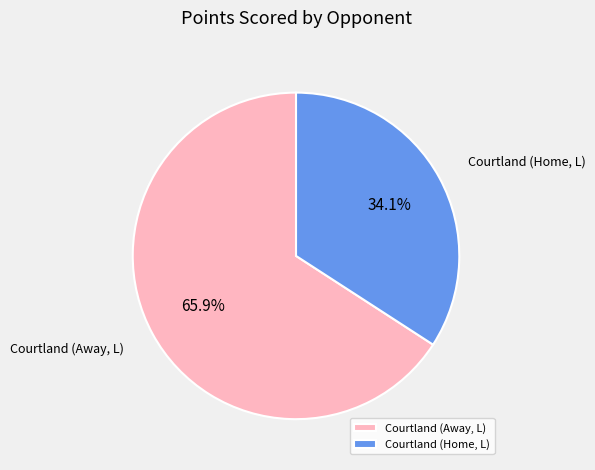

Which slice represents more than half of the pie?

Courtland (Away, L)